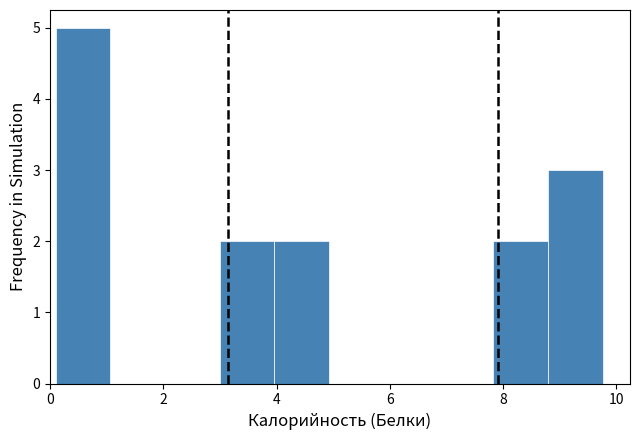

Which range on the x-axis has the tallest bar?

0.2 to 1.0